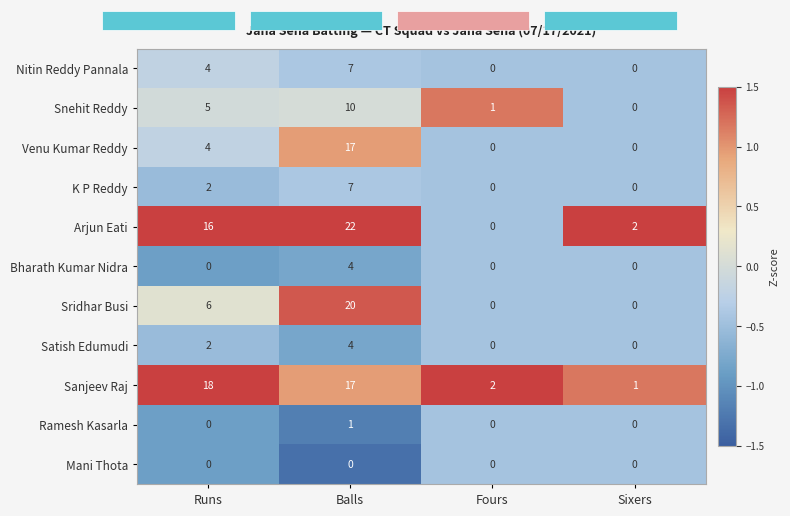

True or false: Sridhar Busi has a value of 1 at Runs.

False